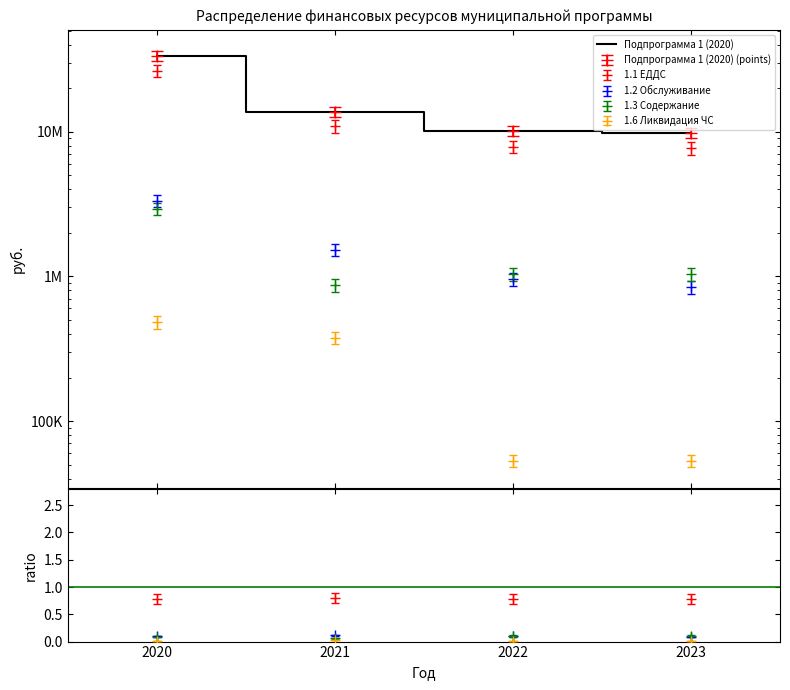

True or false: 1.6 Ликвидация ЧС and 1.1 ЕДДС cross at least once.

False